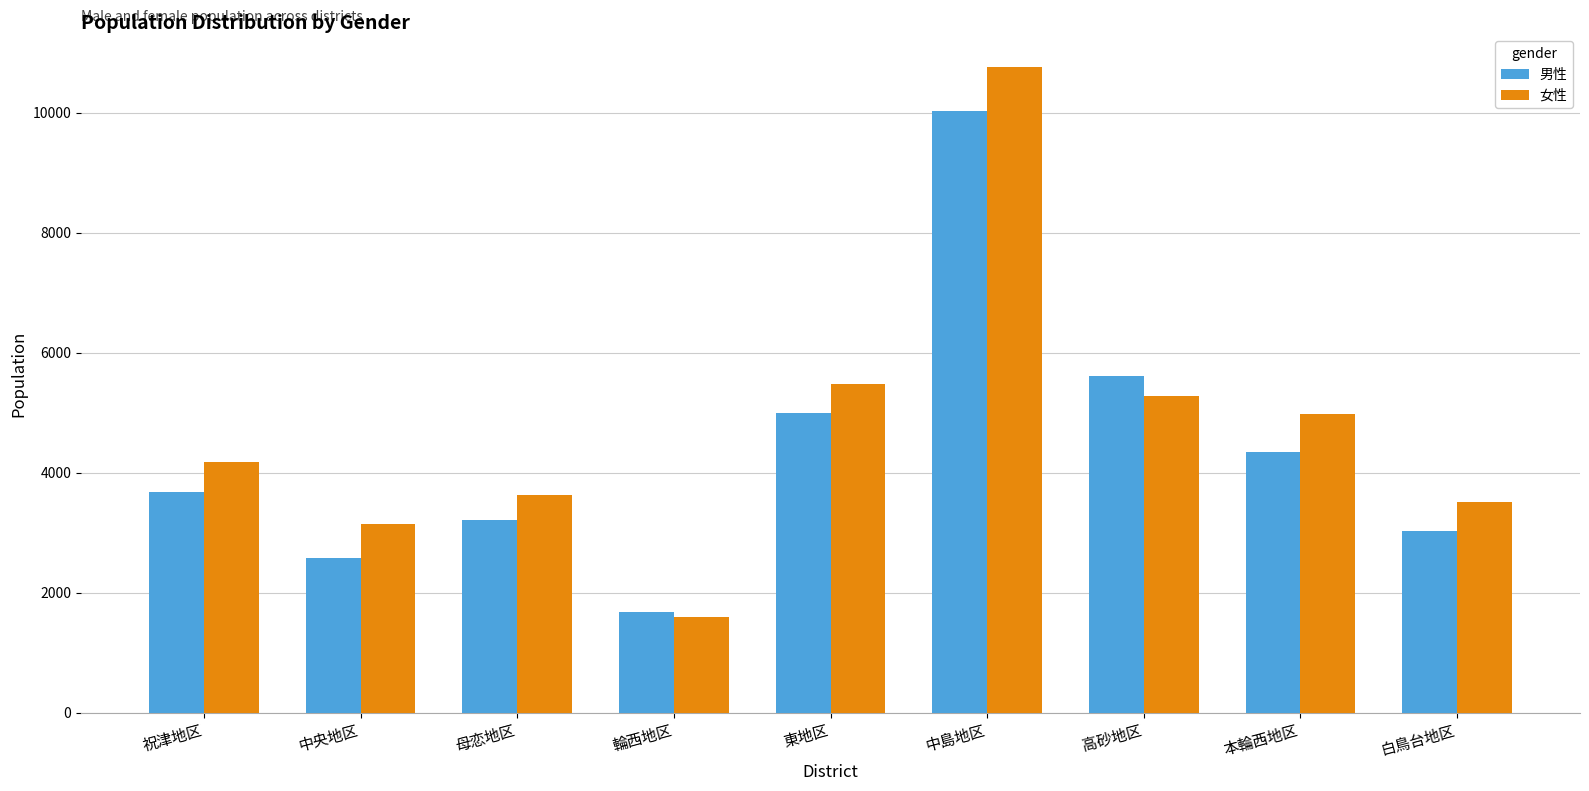

Where is 女性 nearest to the value 6180?

東地区